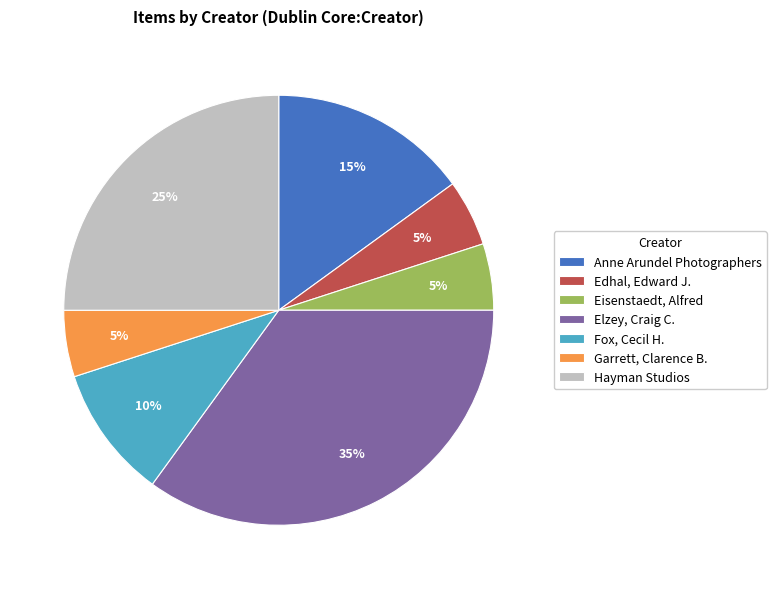

True or false: Hayman Studios accounts for 19% of the total.

False